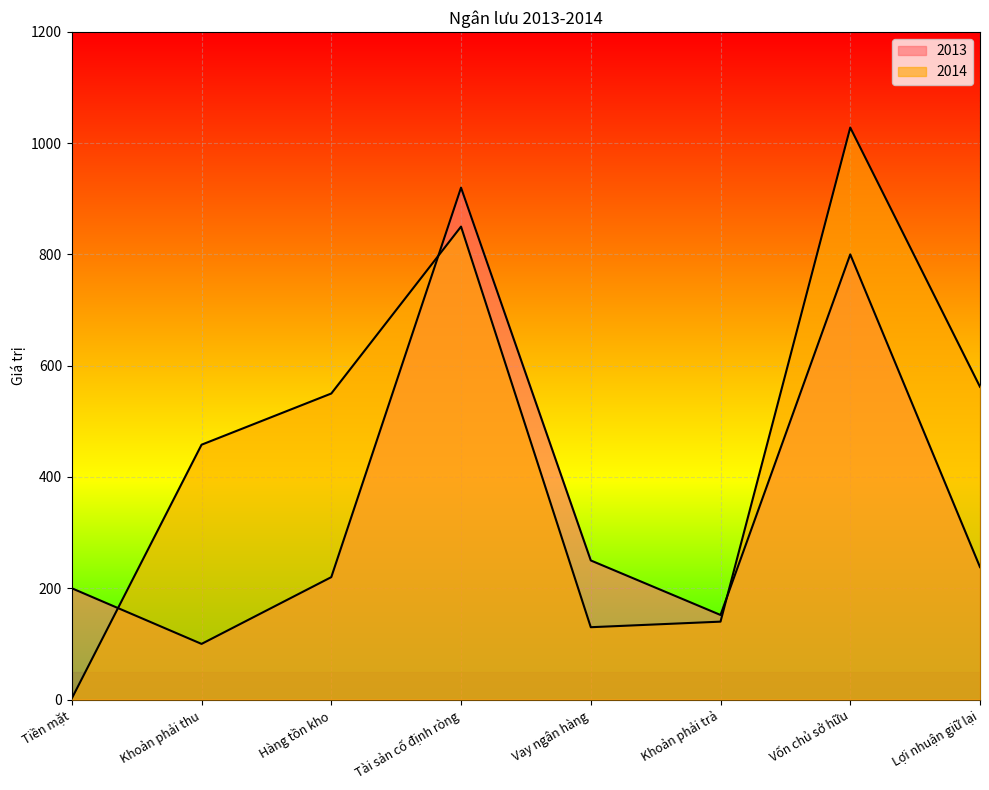

List the labels in order of 2014 value, smallest first.

Tiền mặt, Vay ngân hàng, Khoản phải trả, Khoản phải thu, Hàng tồn kho, Lợi nhuận giữ lại, Tài sản cố định ròng, Vốn chủ sở hữu